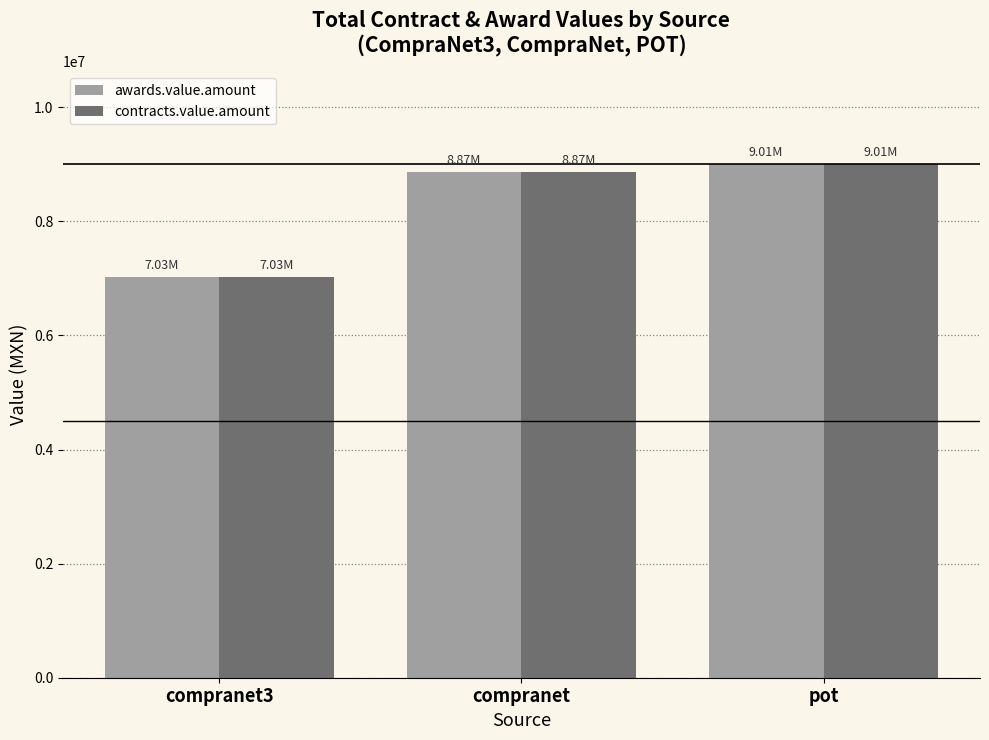

Reading left to right, what are all the values shown in this chart?

awards.value.amount: 7031666.2	8869646.2	9006867.3
contracts.value.amount: 7031666.2	8869646.2	9006867.3